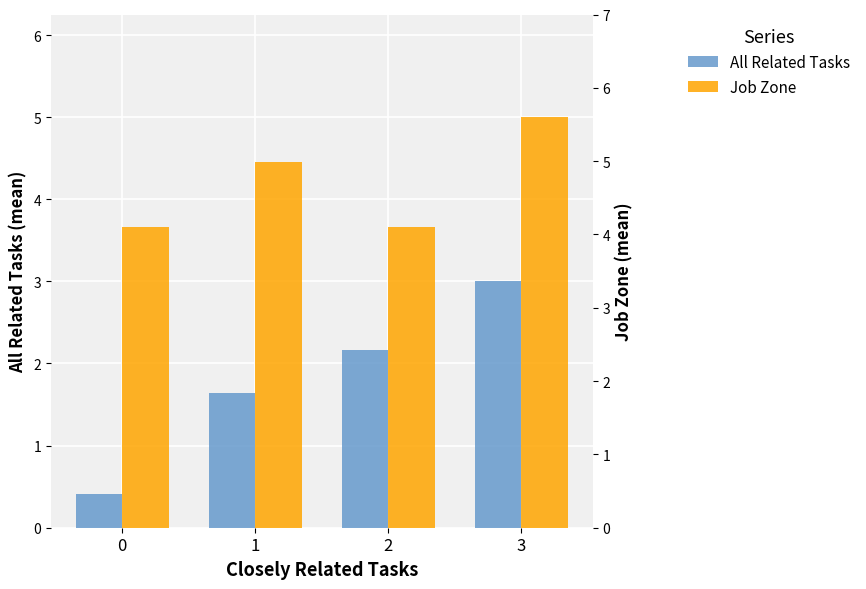

What is the sum of all All Related Tasks values?

7.2